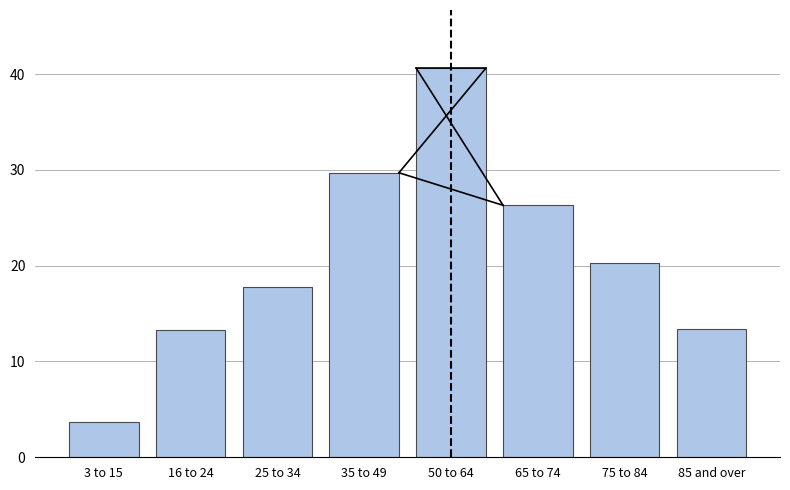

The chart shows a value of 6.1 at 3 to 15. True or false?

False